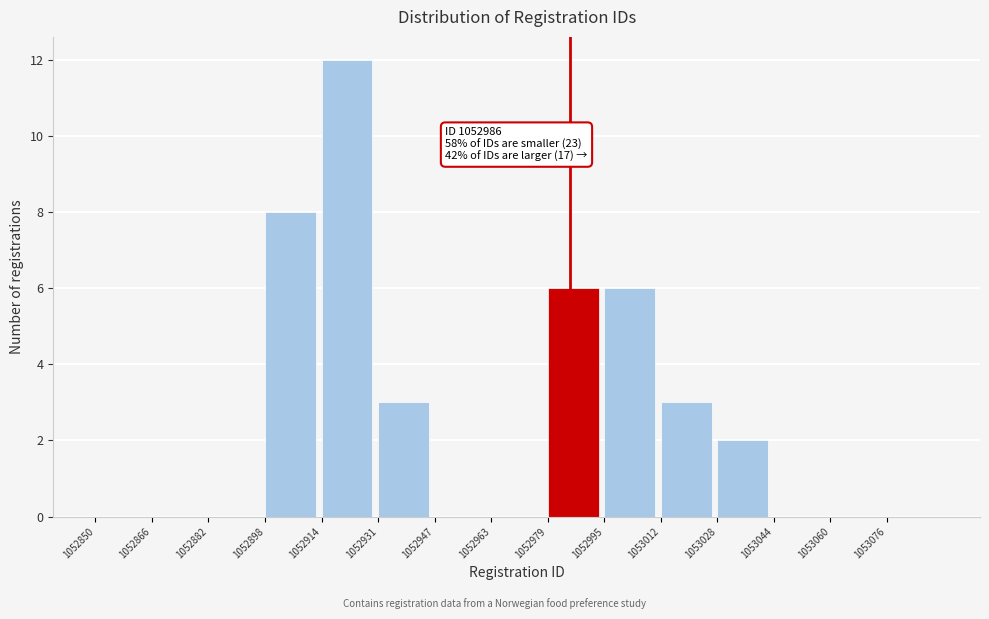

Which range on the x-axis has the tallest bar?

1052914.8 to 1052931.0